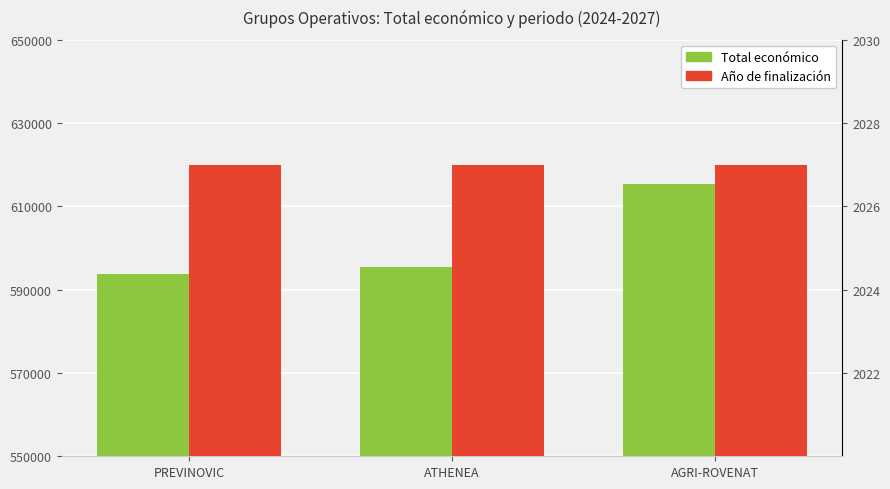

At how many categories does at least one series exceed 469283?

3